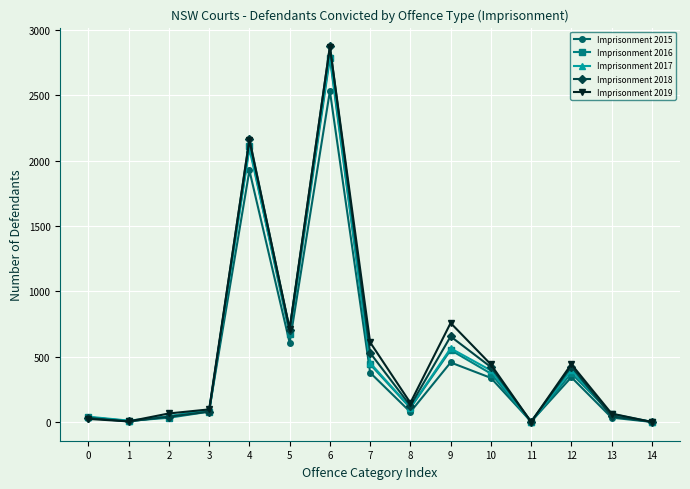

At which label does Imprisonment 2017 first exceed 112?

4